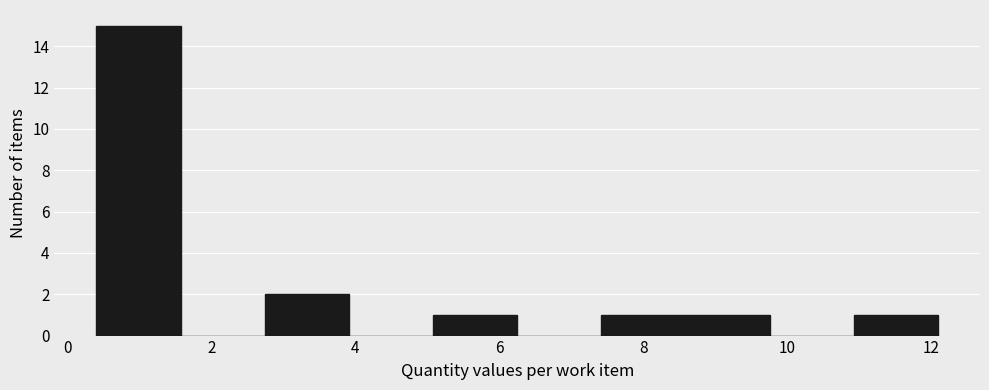

Reading left to right, list every bar in this chart as the range it spans on the x-axis followed by its height. Neither the bar edges nor the heights are printed on the chart, so give them approximately, as read against the axes.

0.4 to 1.6: 15
1.6 to 2.8: 0
2.8 to 4.0: 2
4.0 to 5.0: 0
5.0 to 6.2: 1
6.2 to 7.4: 0
7.4 to 8.6: 1
8.6 to 9.8: 1
9.8 to 11.0: 0
11.0 to 12.2: 1